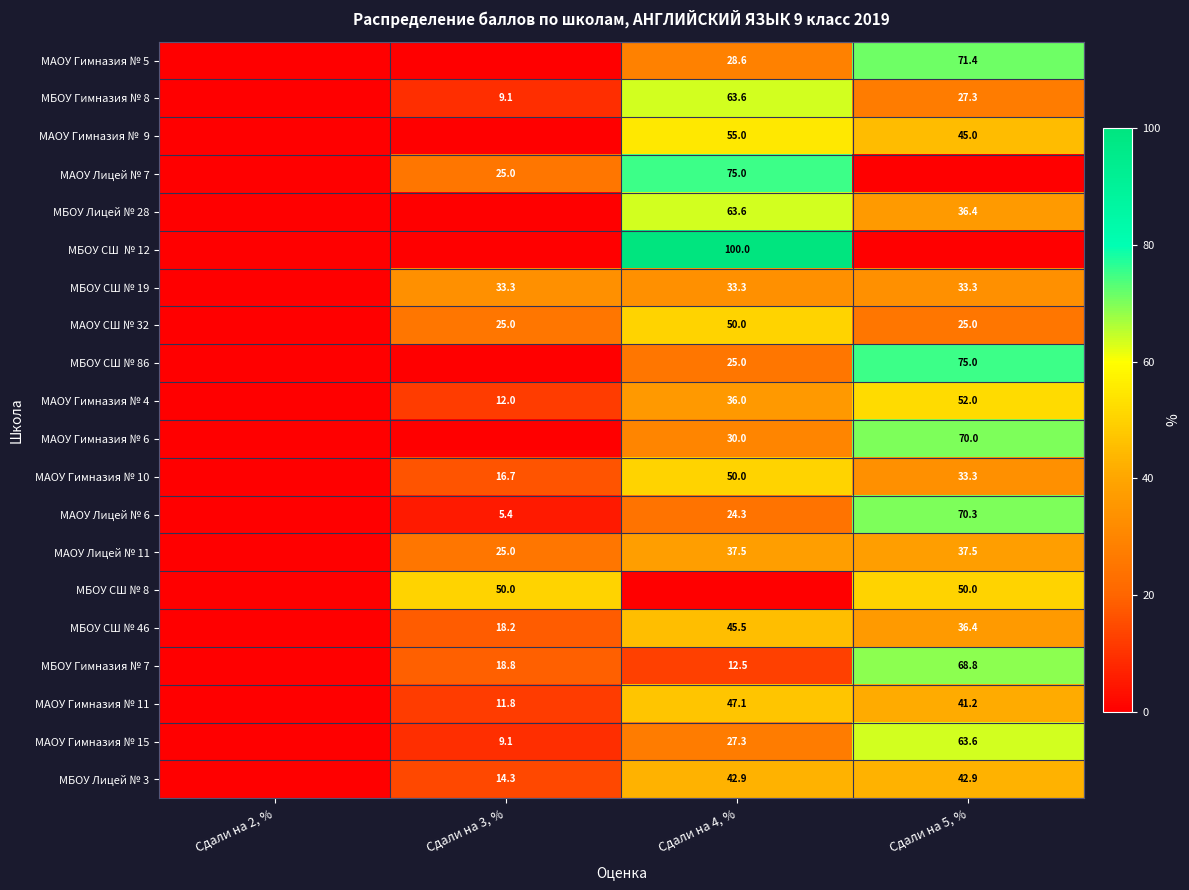

Is it true that МБОУ СШ № 86 equals 75.0 at Сдали на 5, %?

True